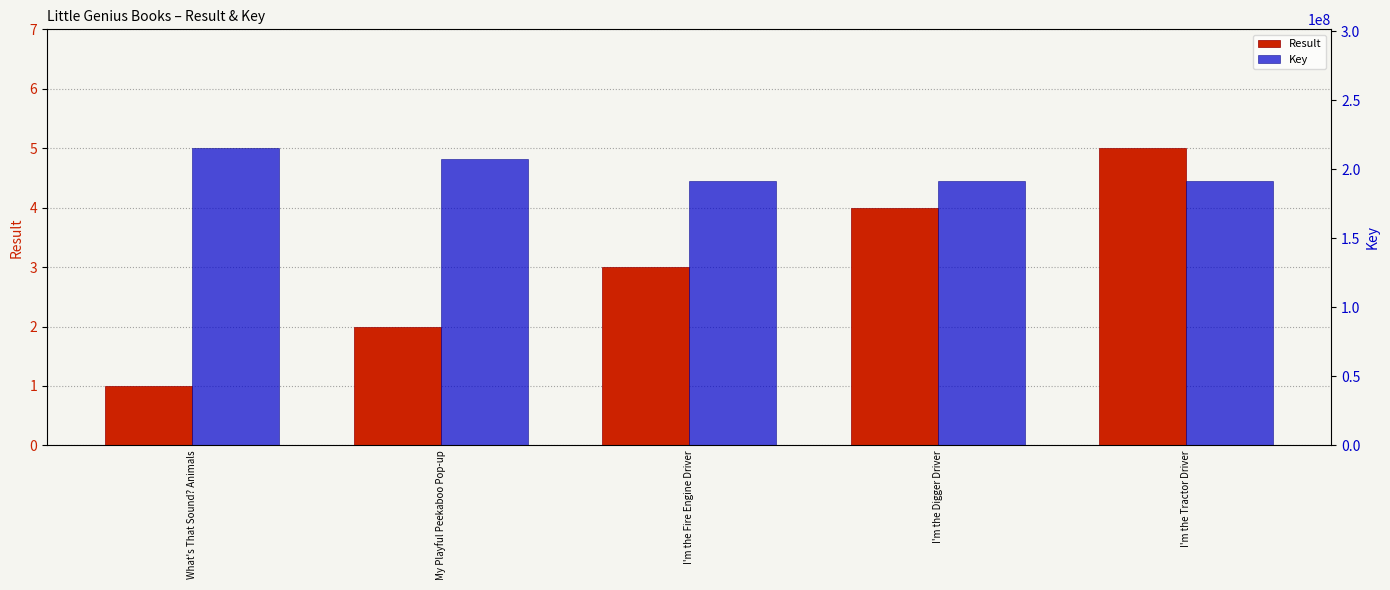

What is the label of the 4th bar from the right?

My Playful Peekaboo Pop-up